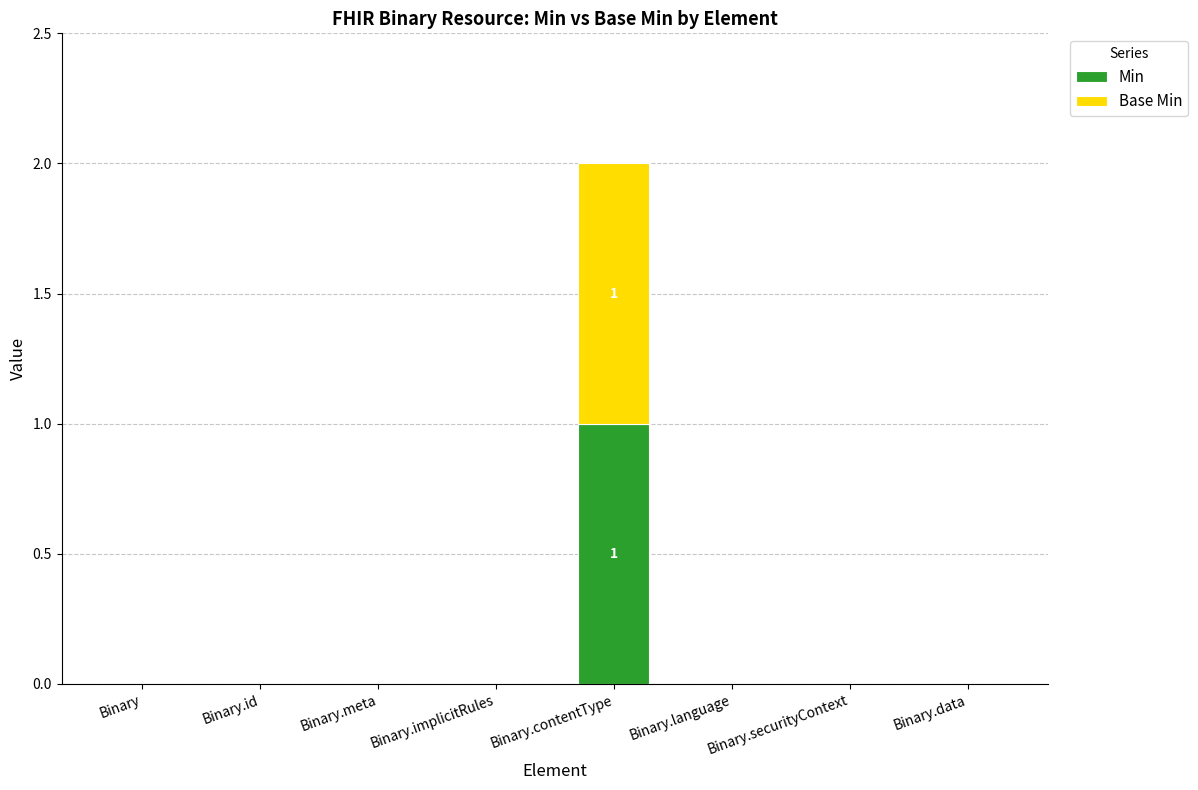

At which category is the sum across all series the highest?

Binary.contentType